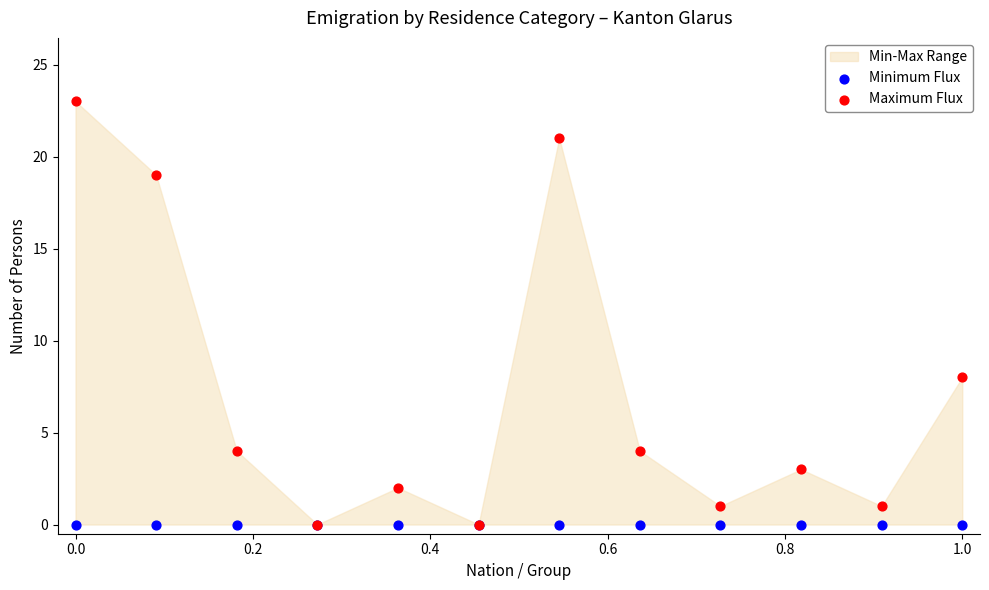

Across all series, what Y value is closest to 11?

8